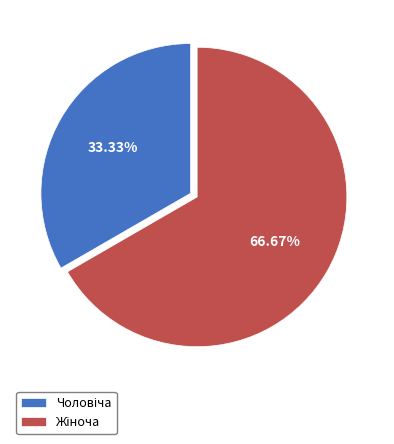

Is there any slice that represents more than half of the pie?

Yes